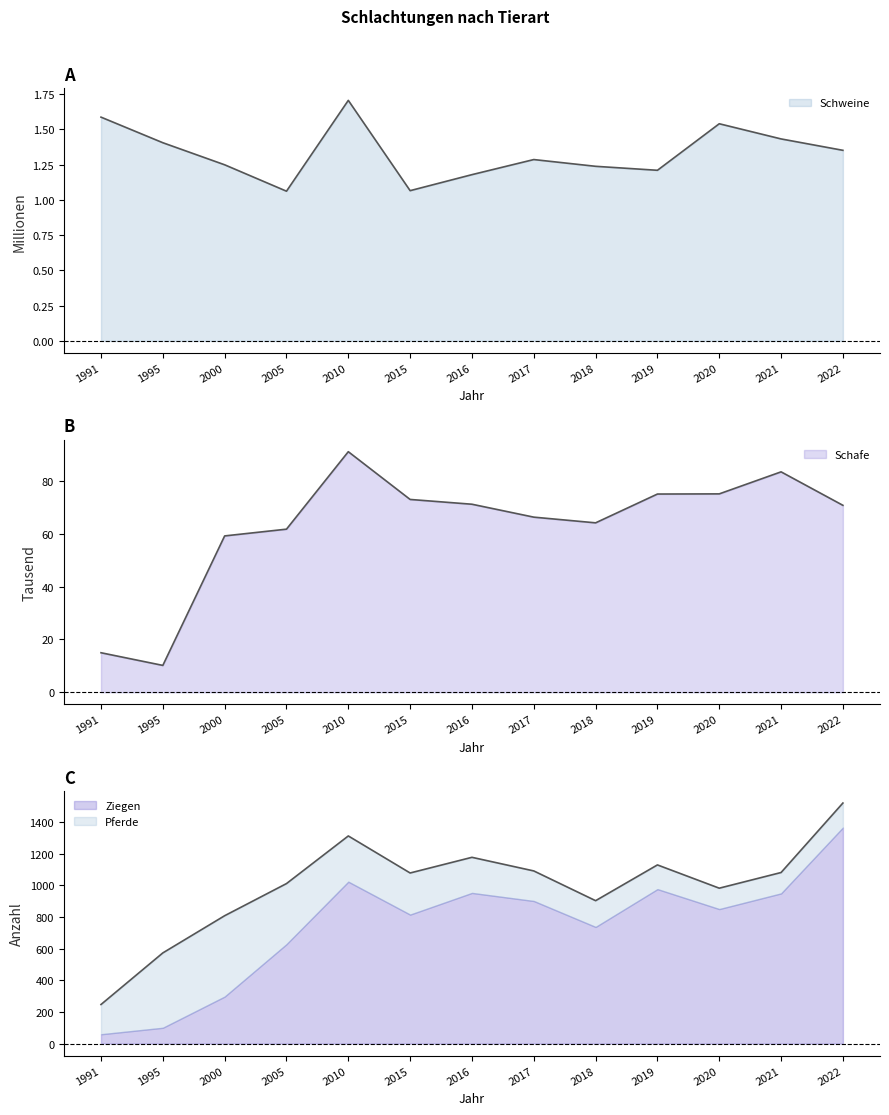

How many data points does each series have?

13